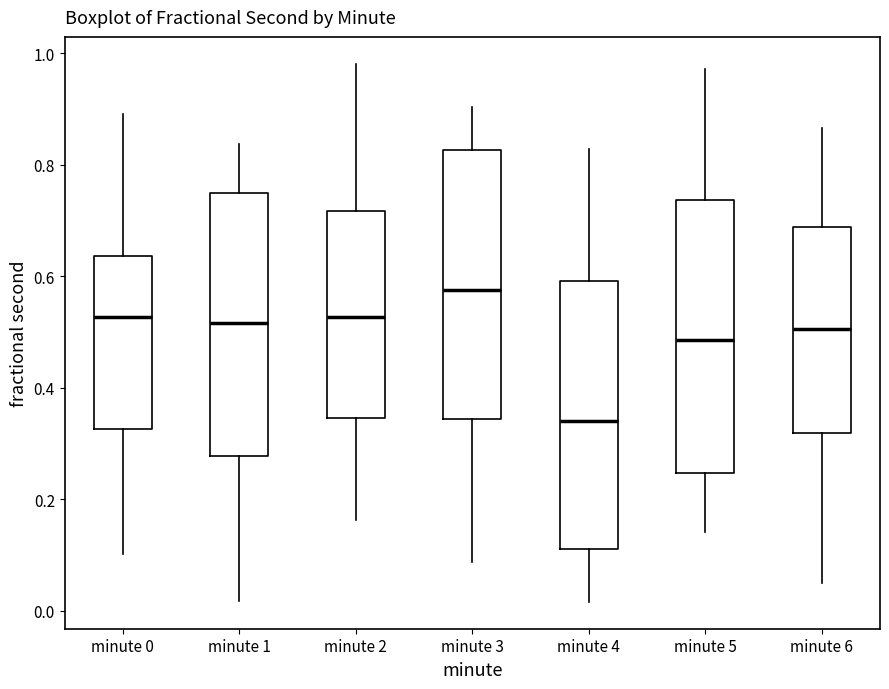

Which box's median line is the lowest?

minute 4